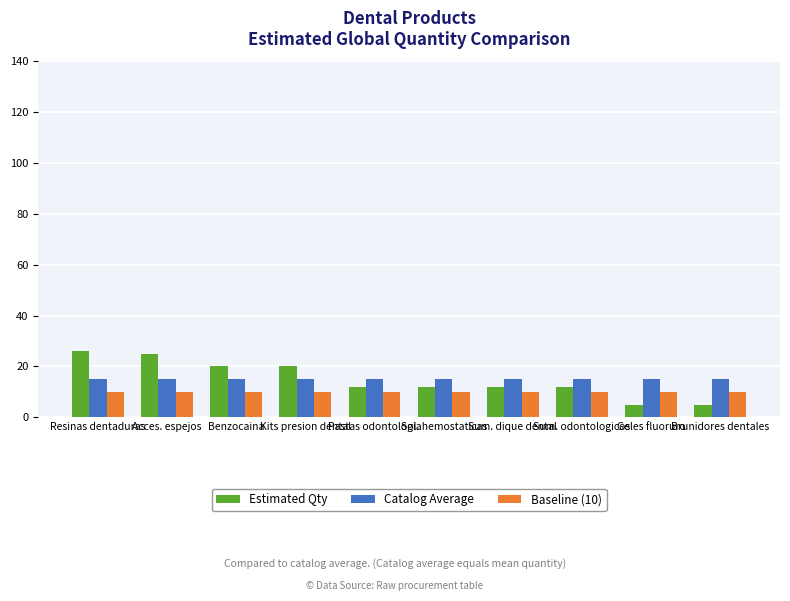

What is the sum of all Baseline (10) values?

100